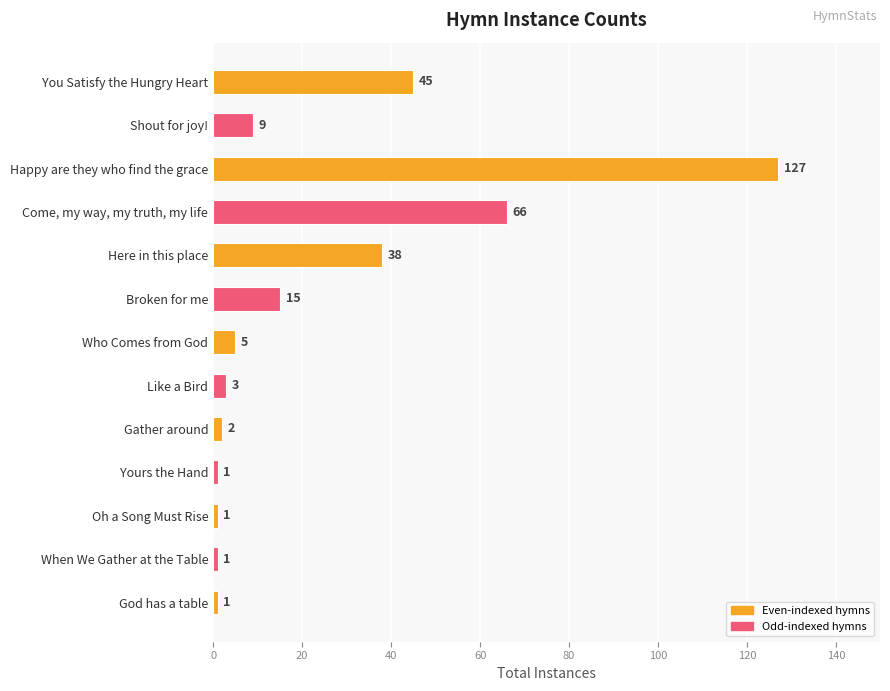

The chart shows a value of 4 at Shout for joy!. True or false?

False